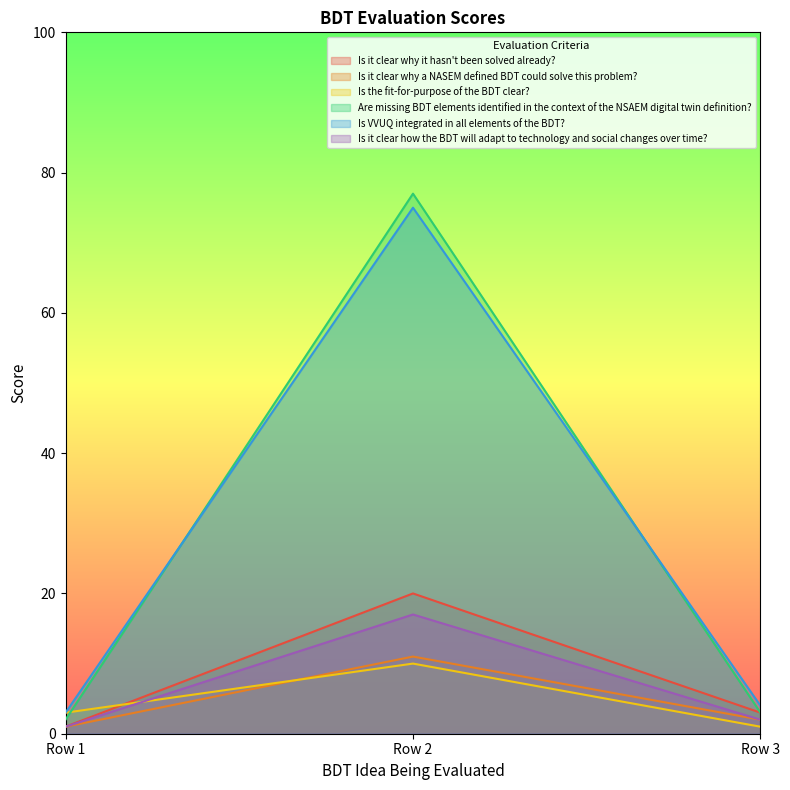

List the labels in order of Is it clear why a NASEM defined BDT could solve this problem? value, largest first.

Row 2, Row 3, Row 1